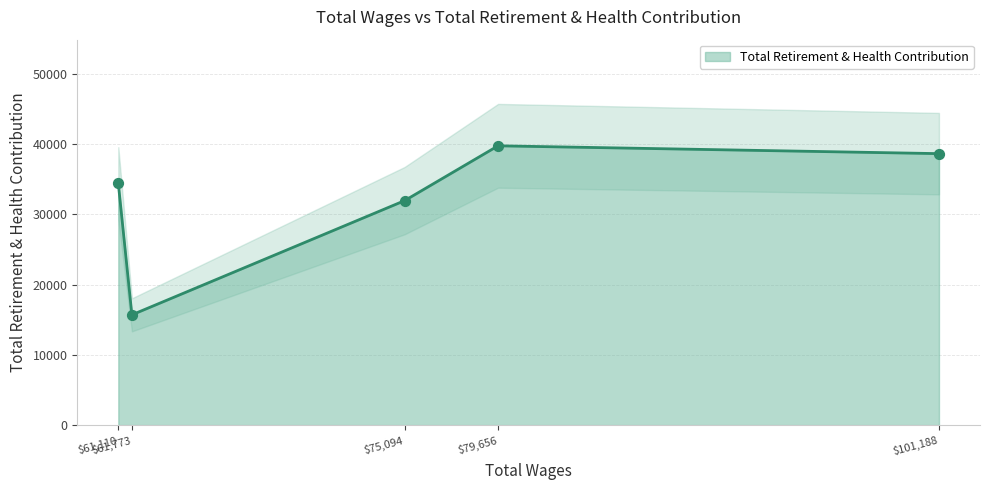

What is the change in value from 101188.0 to 61773.0?

-22948